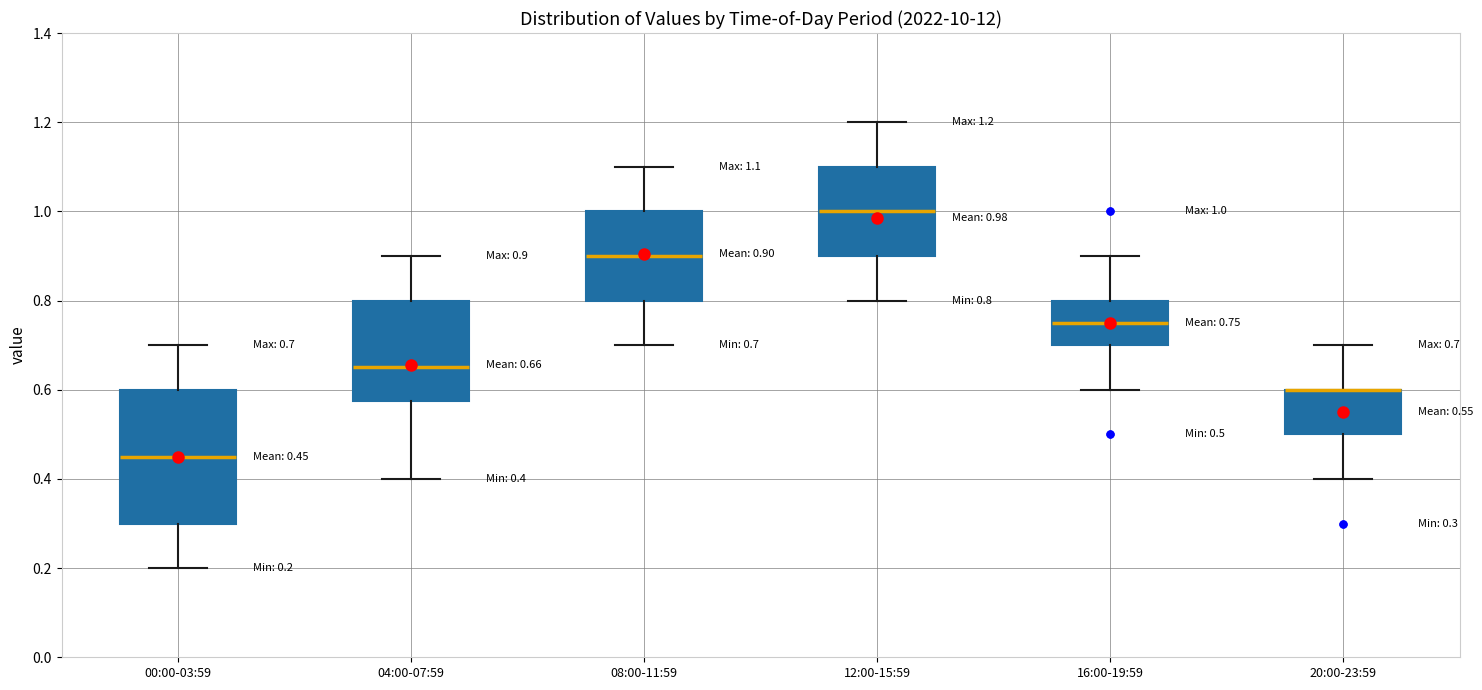

Comparing the boxes themselves (not the whiskers), which one is the tallest?

00:00-03:59